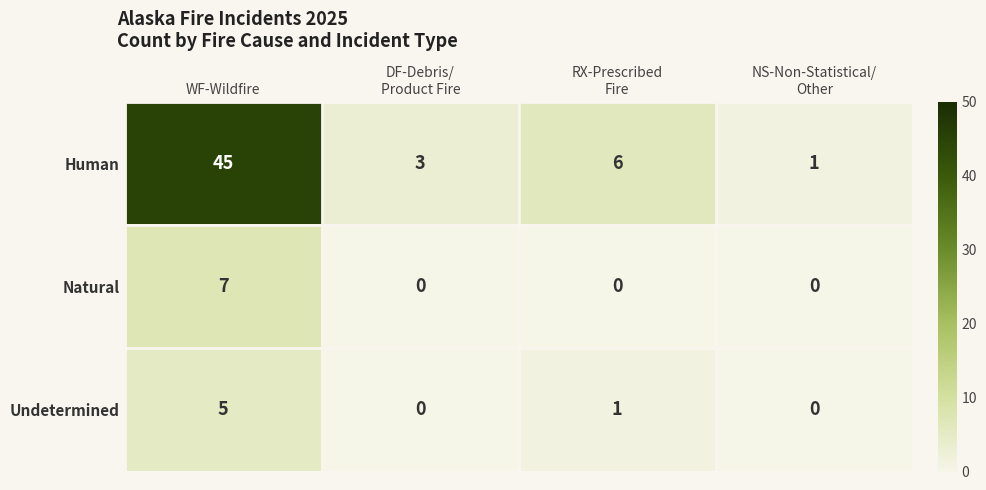

At which label does Human reach its peak?

WF-Wildfire